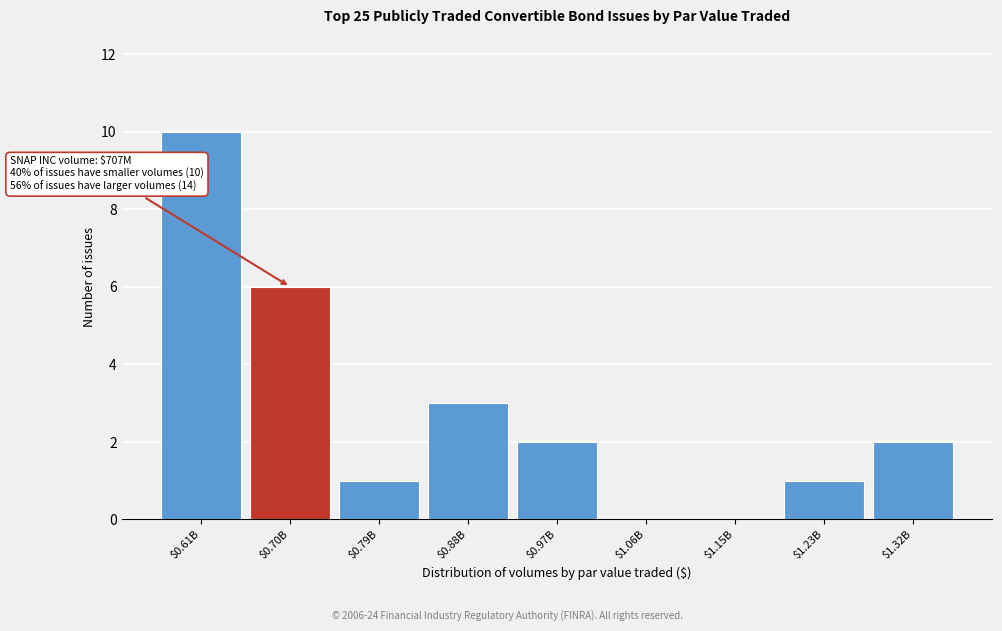

What is the greatest value displayed?

10